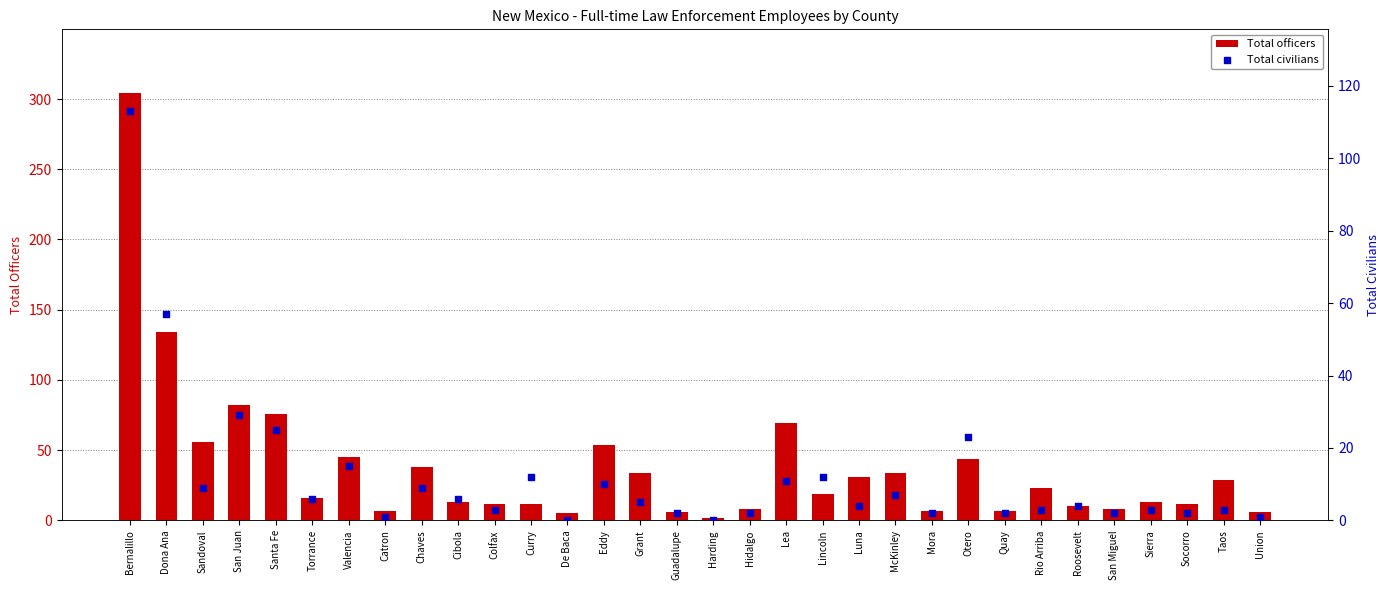

What are all the series names shown in the legend?

Total officers, Total civilians